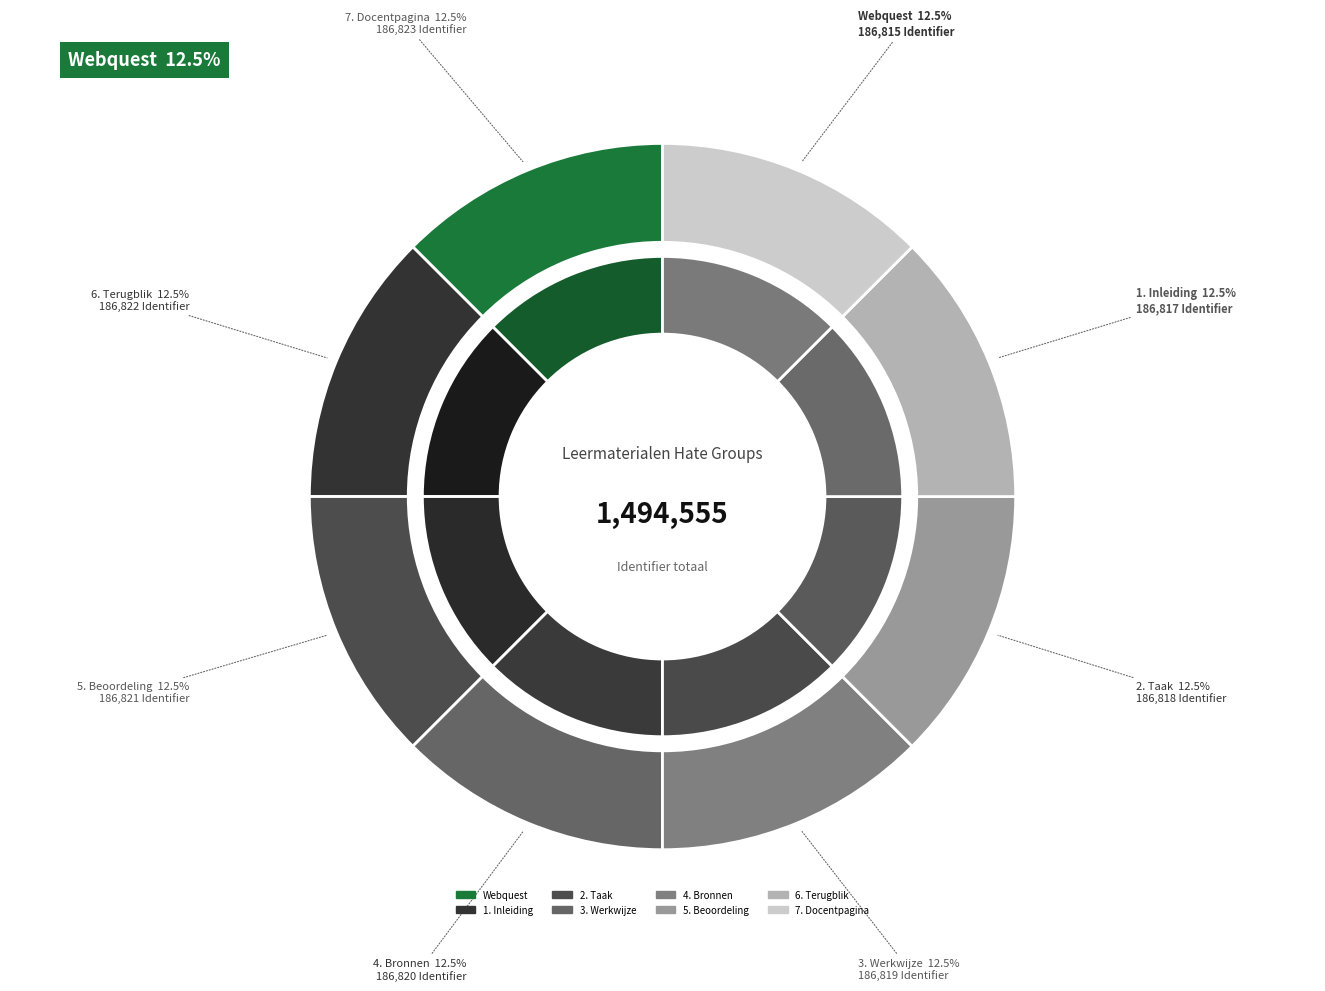

Is there any slice that represents more than half of the pie?

No